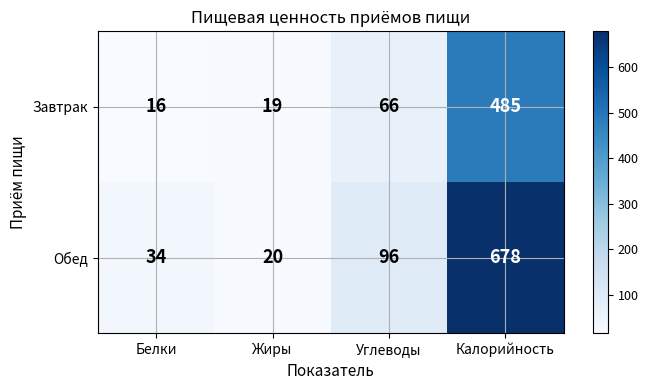

Count the number of data series in this chart.

2